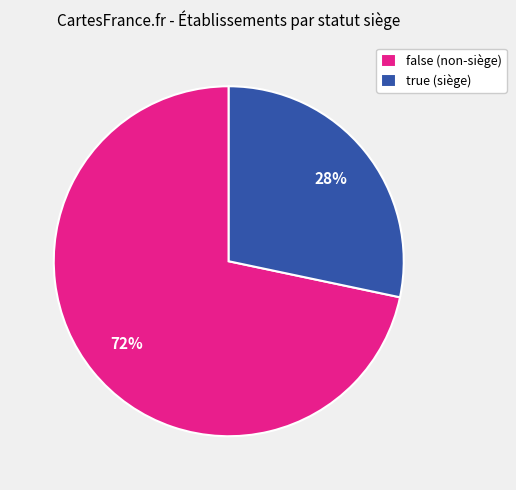

What is the largest slice in the pie chart?

false